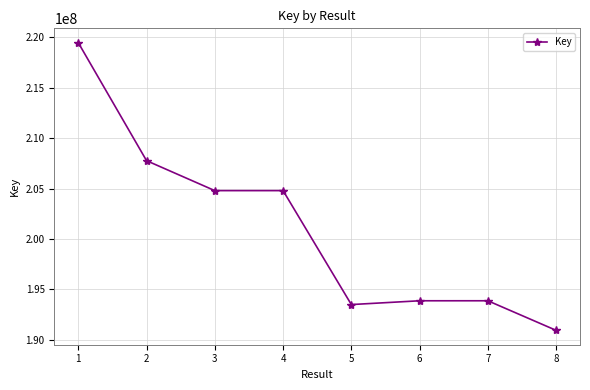

What value does the data have at 6, to the nearest 100?

193878400